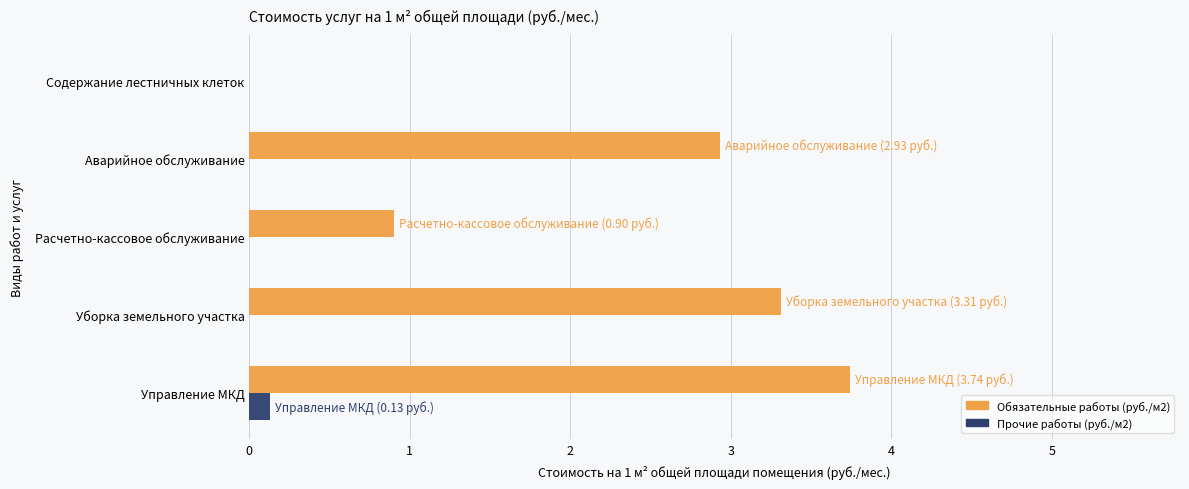

What is the highest value of the Обязательные работы (руб./м2) series?

3.7